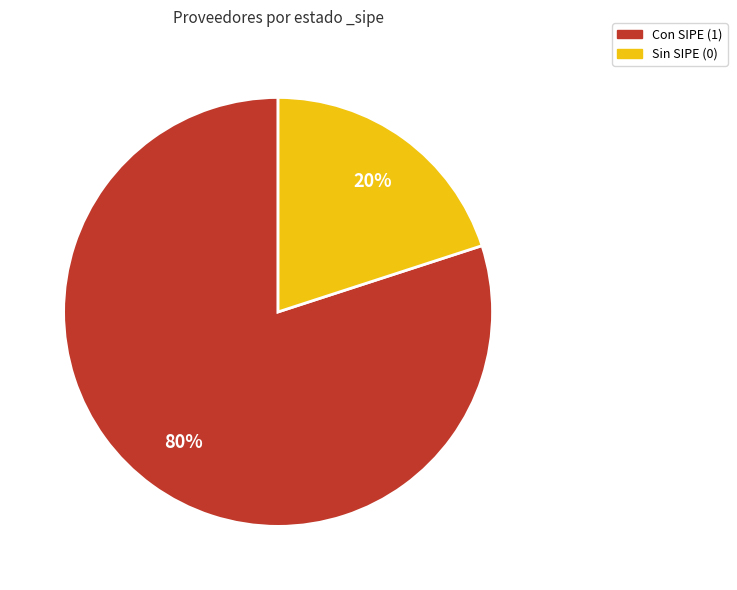

True or false: Con SIPE (1) accounts for 89% of the total.

False